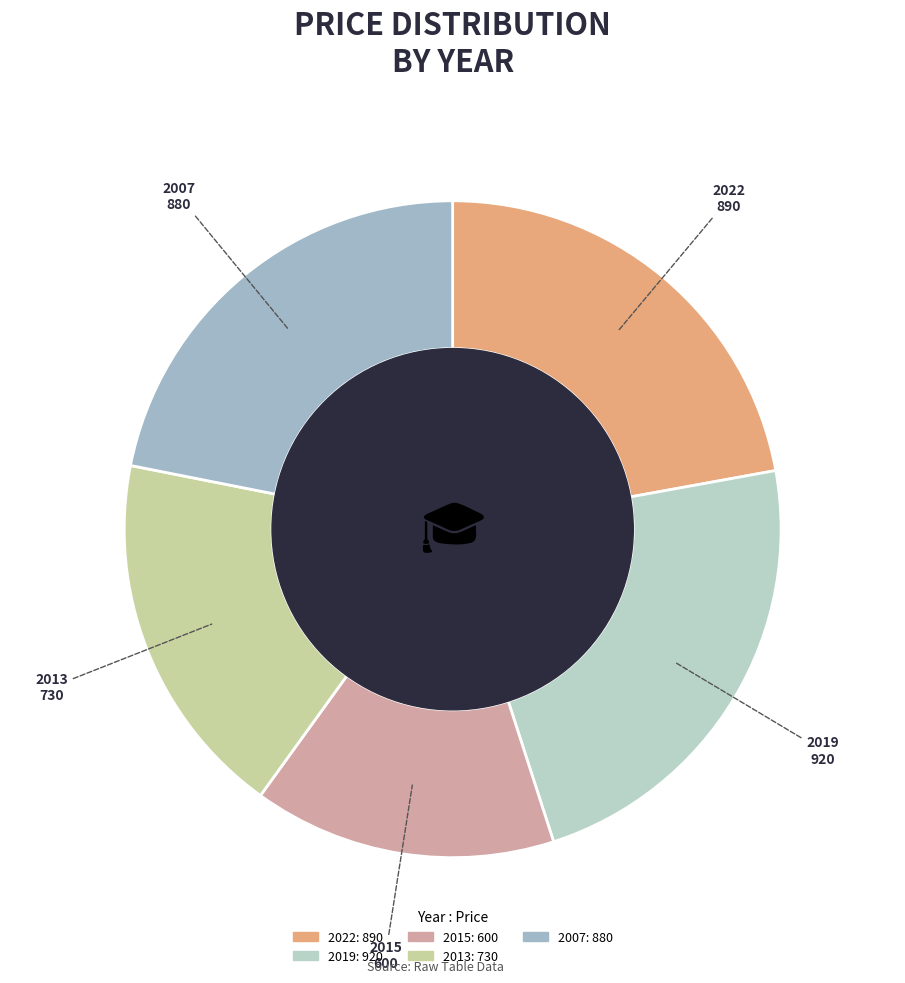

Is it true that 2019 is 23% of the pie?

True